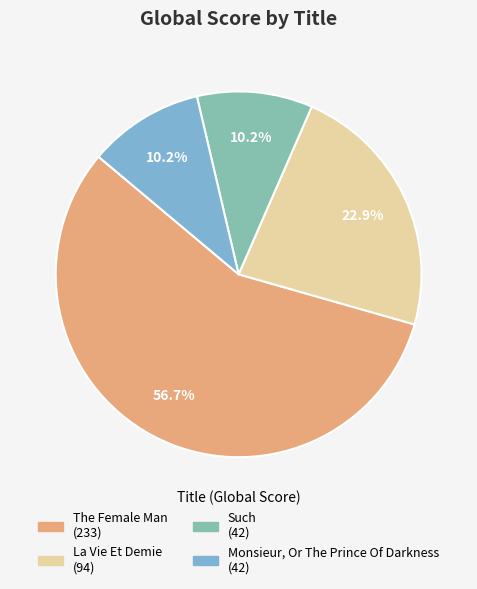

The Monsieur, Or The Prince Of Darkness slice represents 10% of the pie. True or false?

True